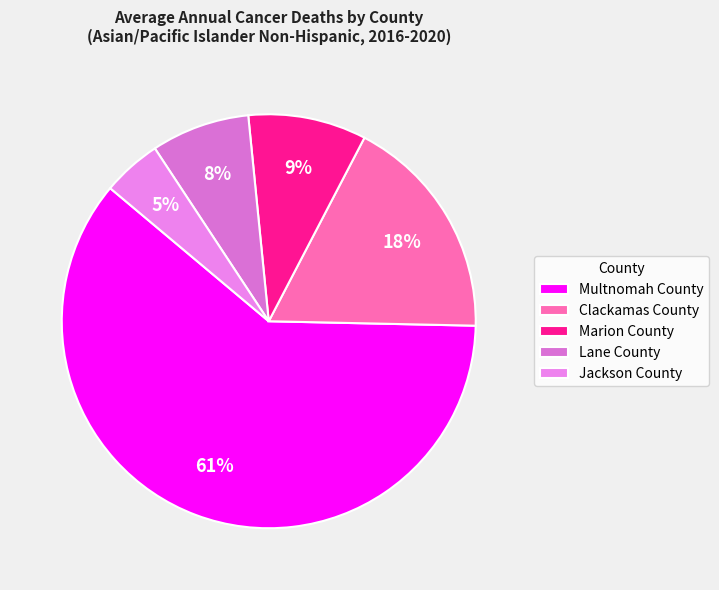

Which has a higher value, Lane County or Clackamas County?

Clackamas County